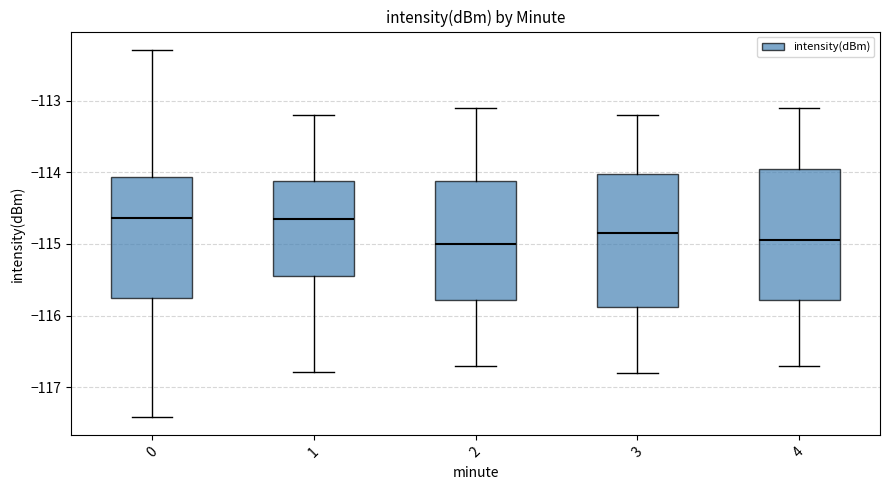

Reading left to right, read every box against the y-axis: the position of its median line, the range the box covers, and the ends of its whiskers. The values are not printed on the chart, so give them approximately, as read against the axis.

0: median -114.6, box -115.8 to -114.1, whiskers -117.4 to -112.3
1: median -114.6, box -115.4 to -114.1, whiskers -116.8 to -113.2
2: median -115.0, box -115.8 to -114.1, whiskers -116.7 to -113.1
3: median -114.8, box -115.9 to -114.0, whiskers -116.8 to -113.2
4: median -114.9, box -115.8 to -113.9, whiskers -116.7 to -113.1